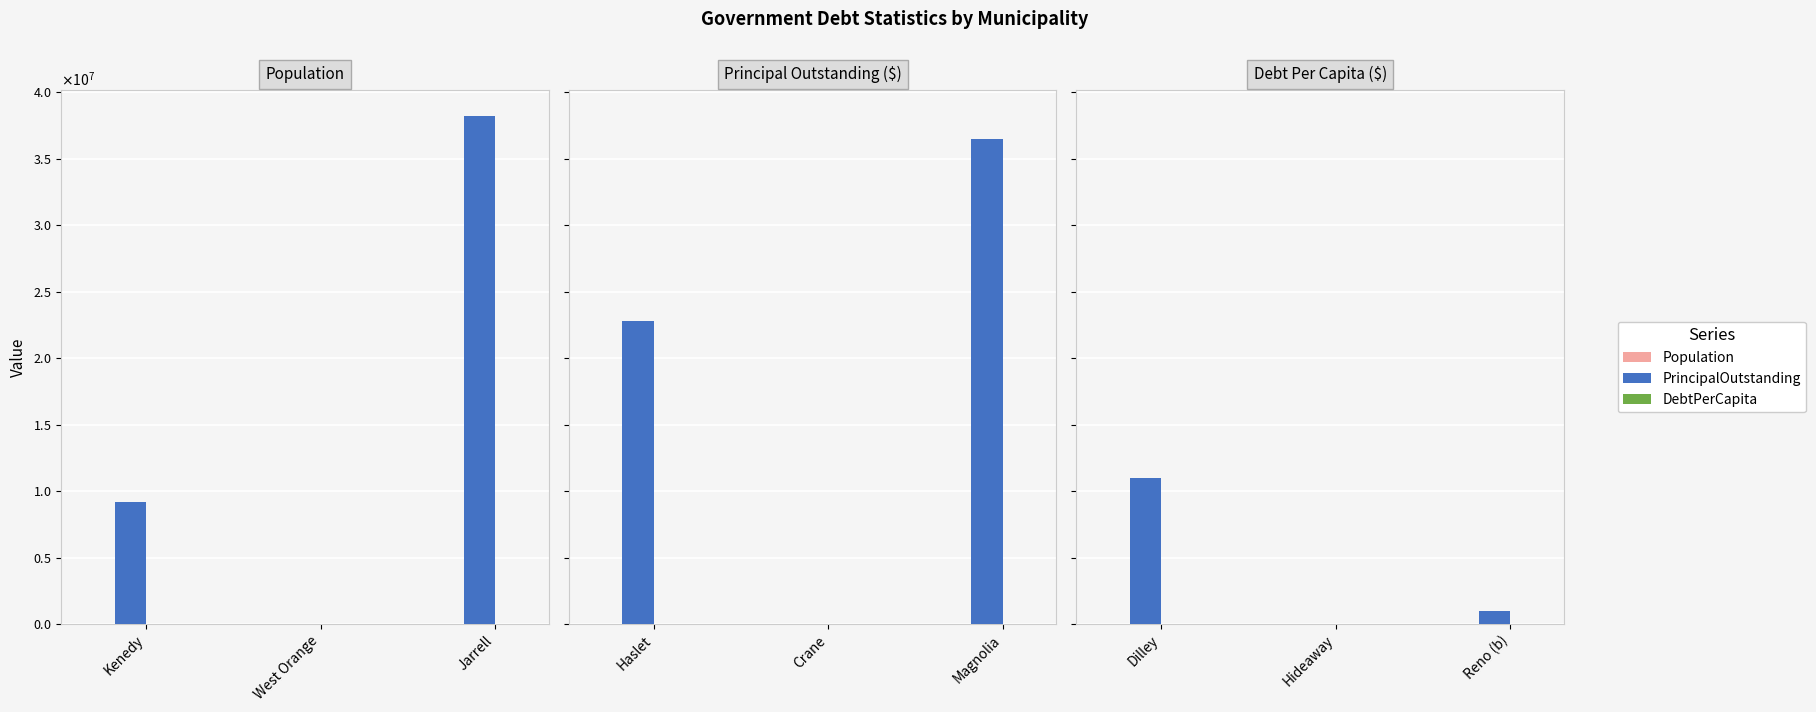

True or false: Population has a value of 5540.5 at Hideaway.

False